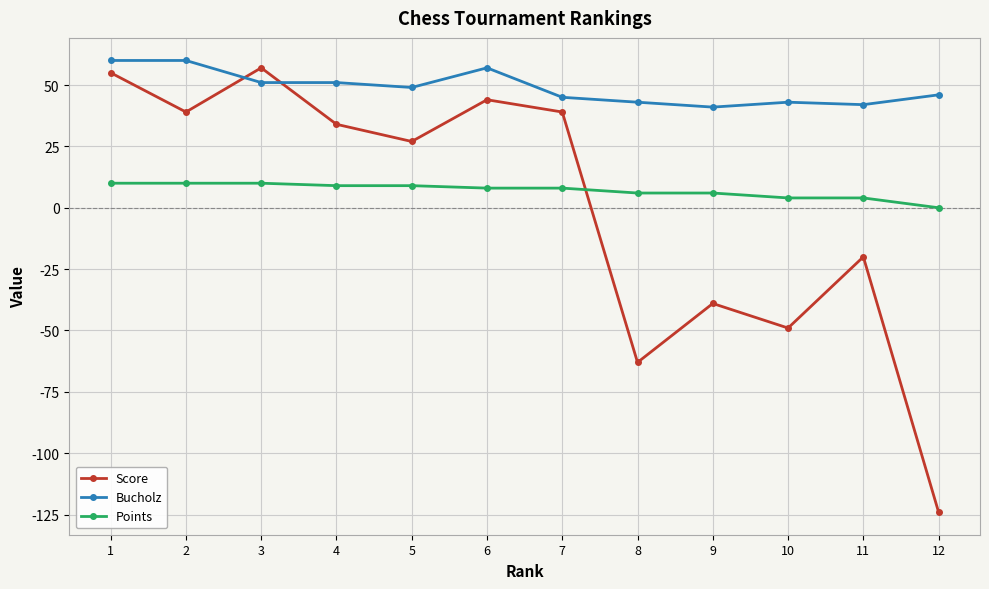

What is the difference between the maximum and second lowest values in the Bucholz series?

18